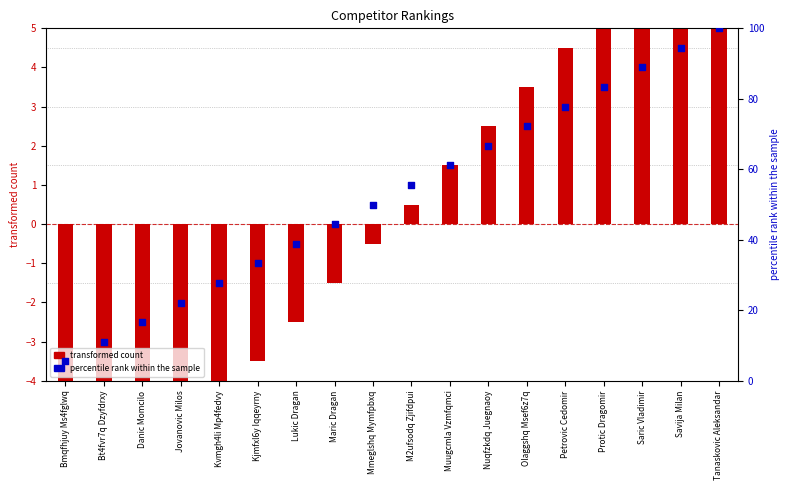

Which series has the widest spread of Y values?

percentile rank within the sample